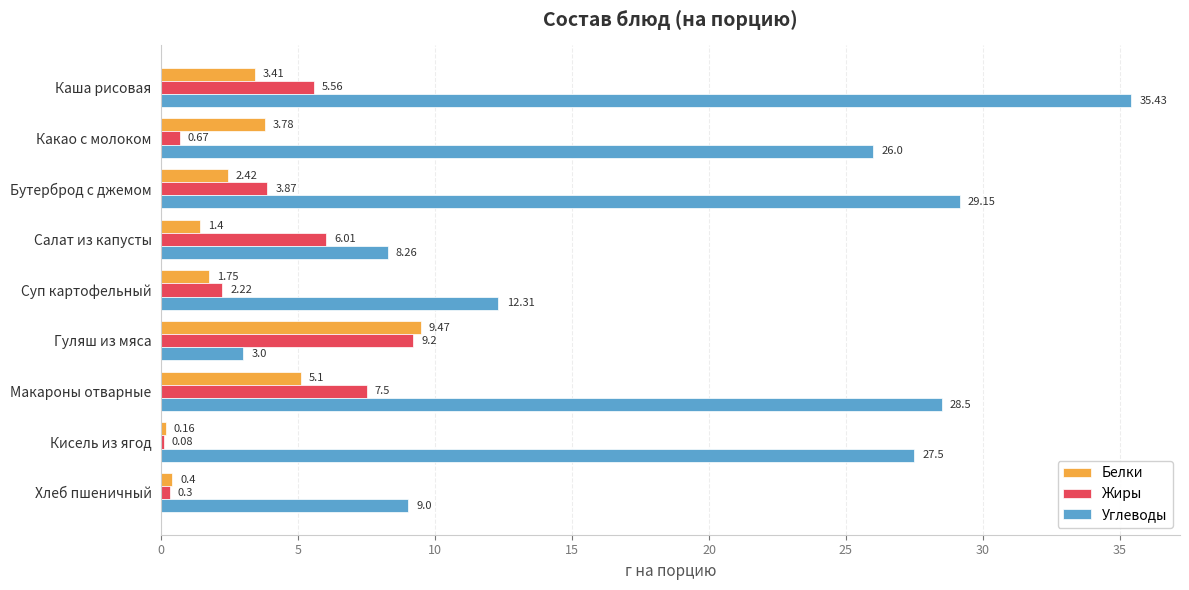

Which series changed the most between Какао с молоком and Бутерброд с джемом?

Жиры